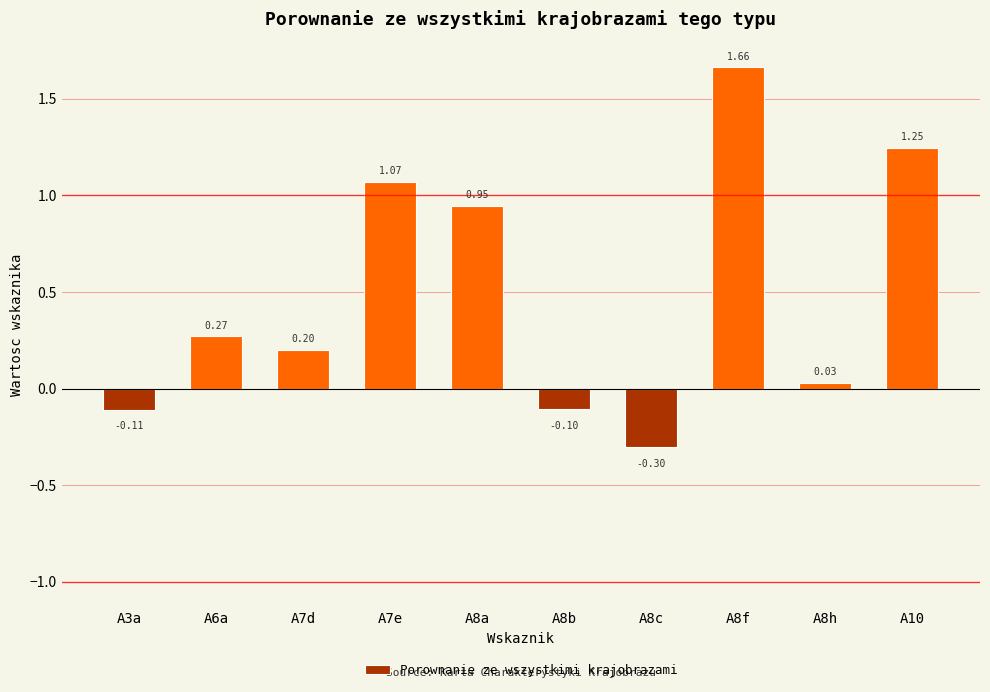

Which category has the highest value across all series?

A8f